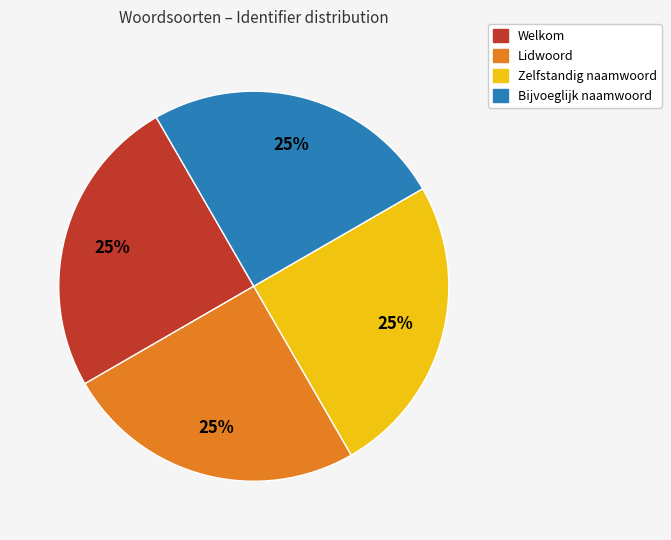

Count the number of slices in the pie.

4